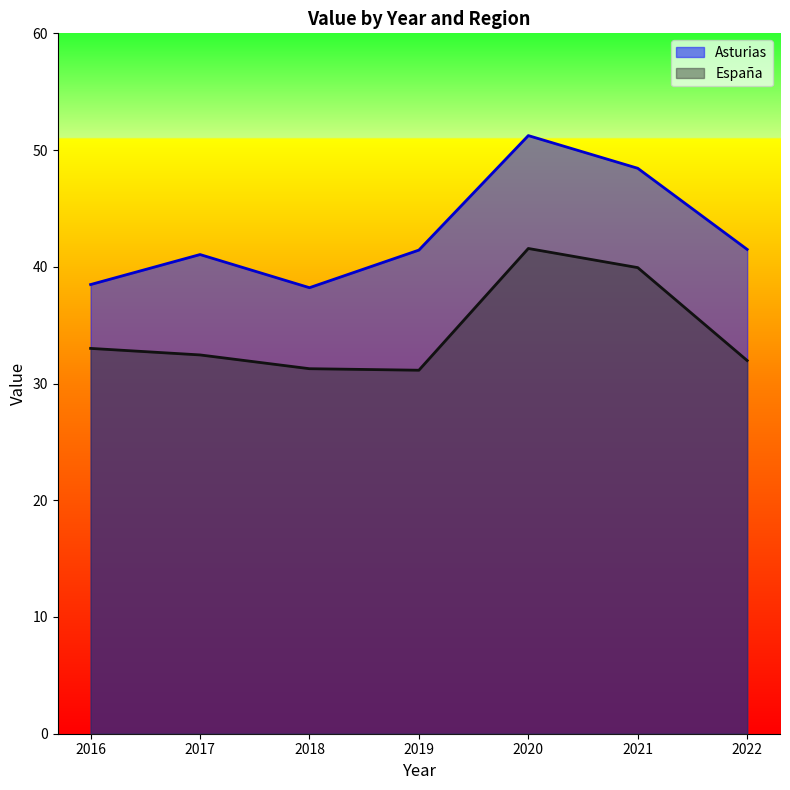

The value of Asturias at 2022 is 41.5. True or false?

True